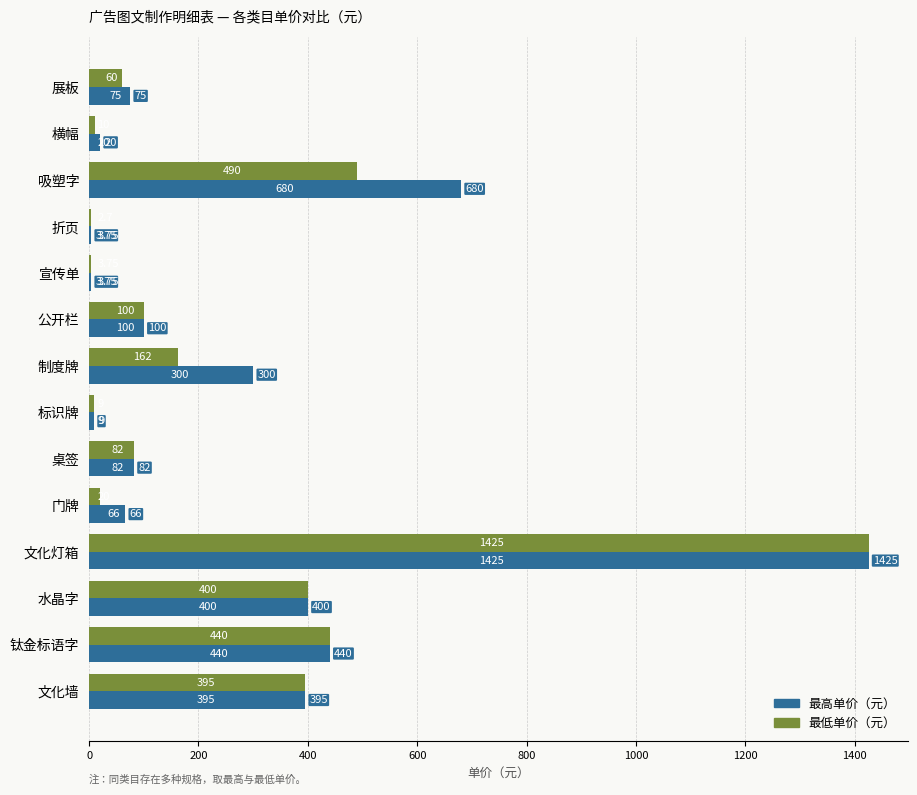

Count the number of data series in this chart.

2